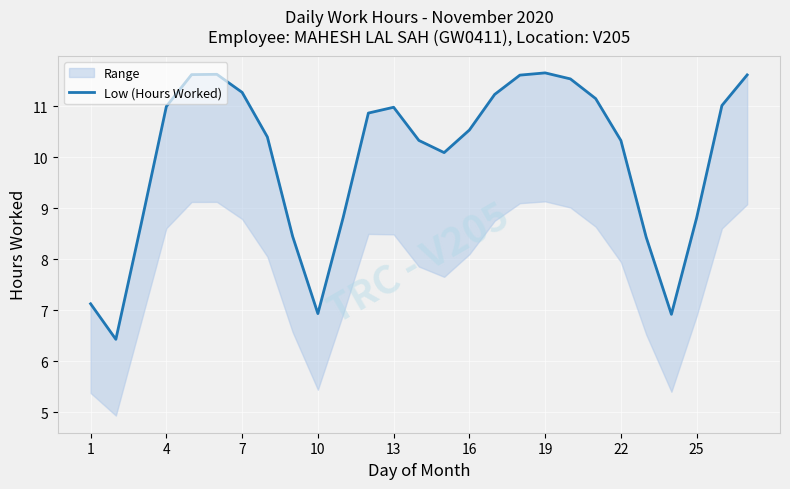

What is the change in value from 1 to 22?

+3.3